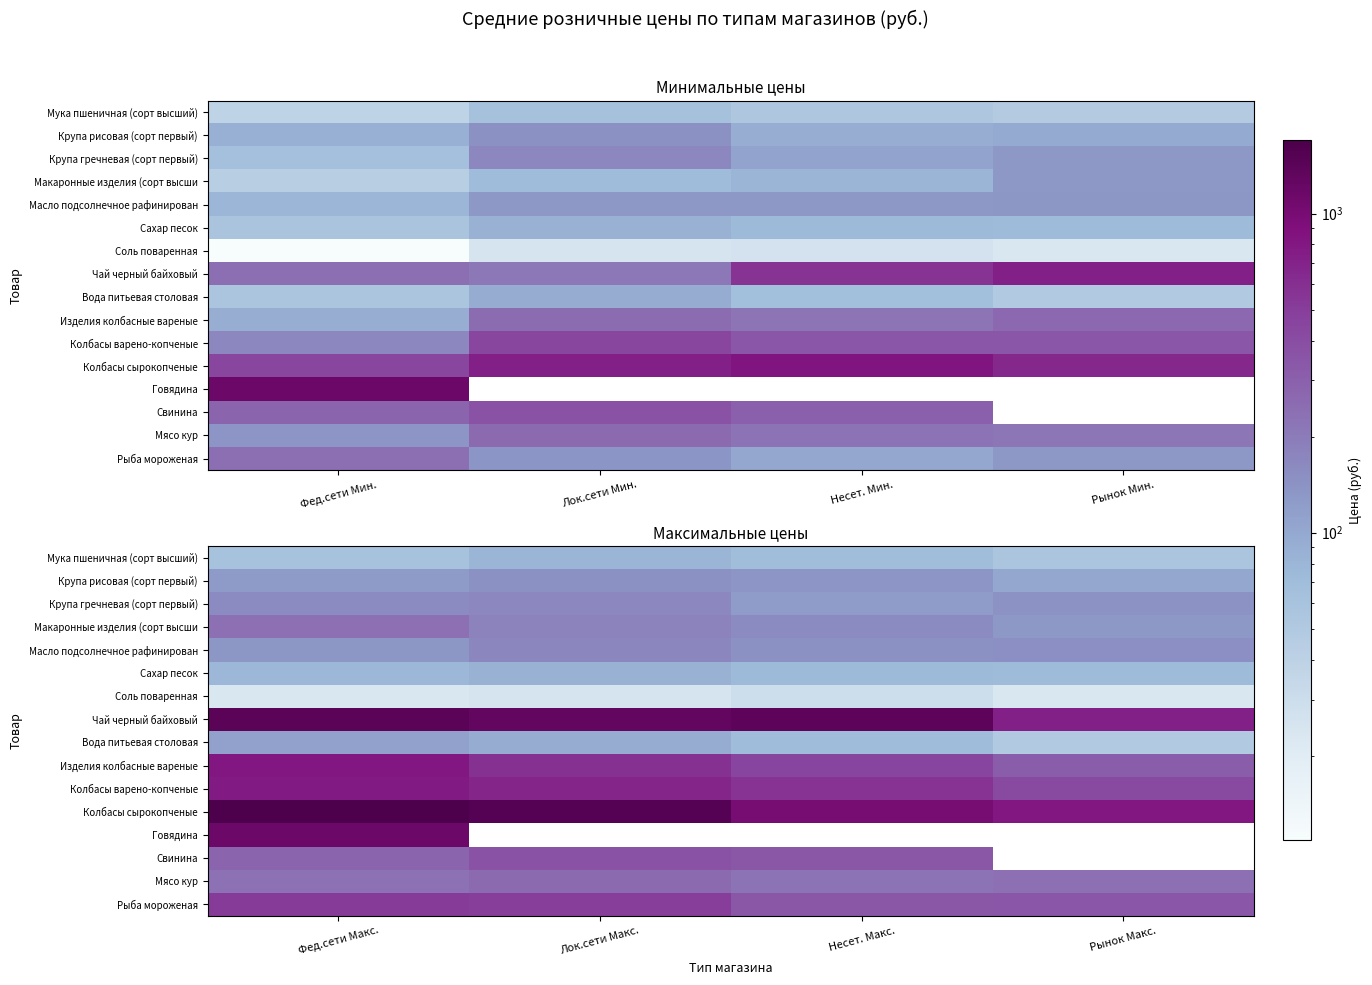

At which label is Мука пшеничная (сорт высший) closest to 68?

Несет. Макс.